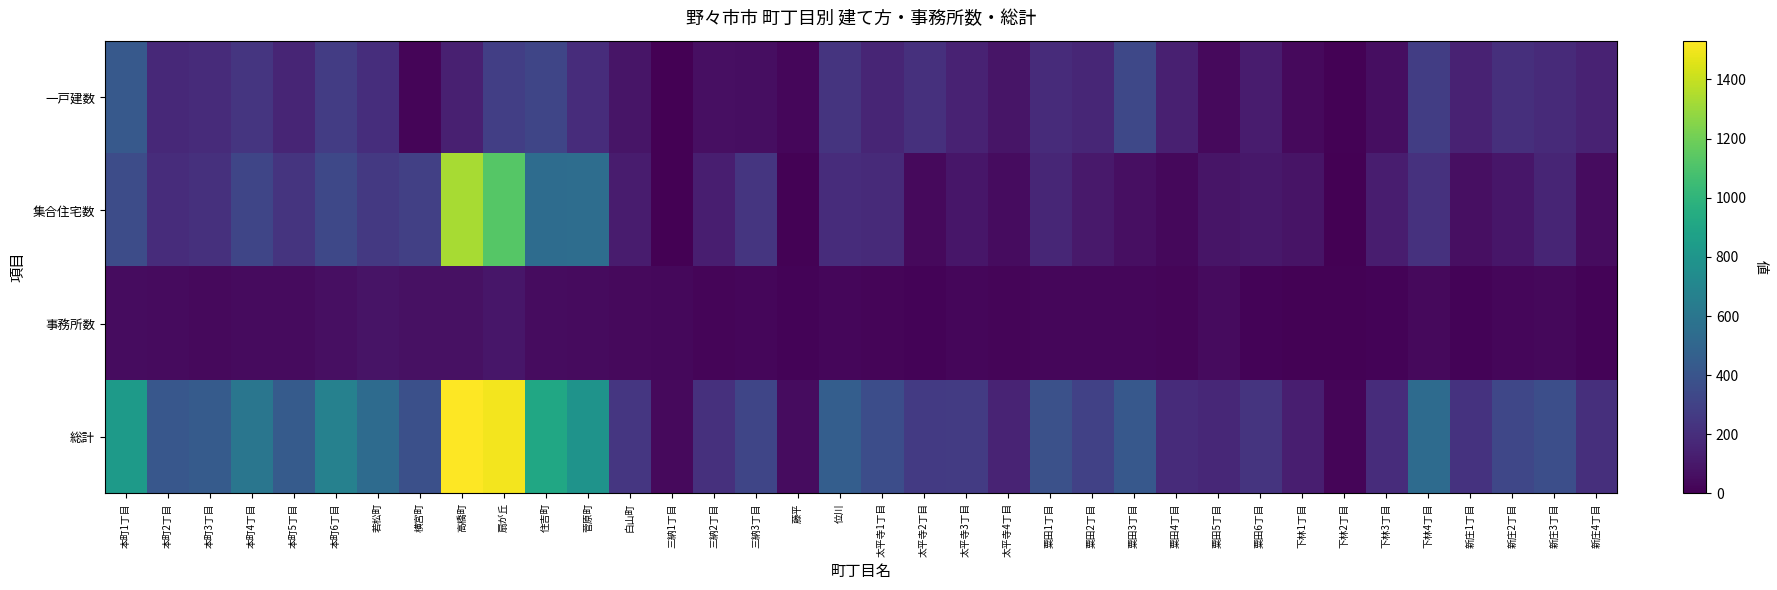

What is the total value across all series at 下林4丁目?

1068